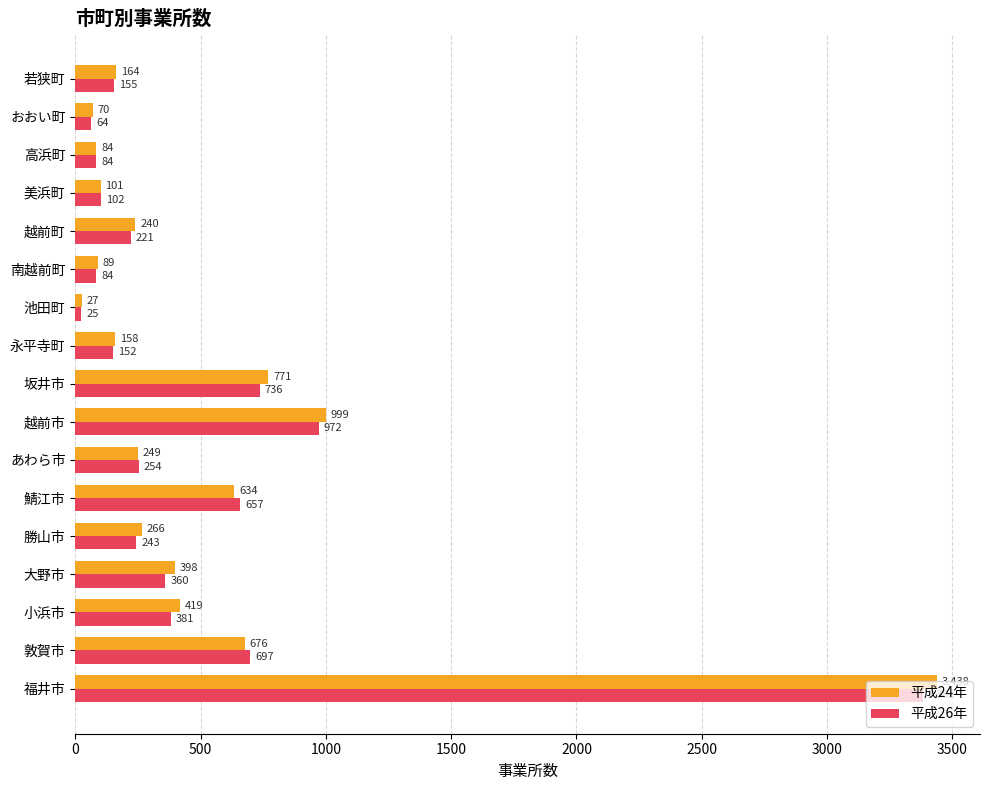

What are all the series names shown in the legend?

平成24年, 平成26年